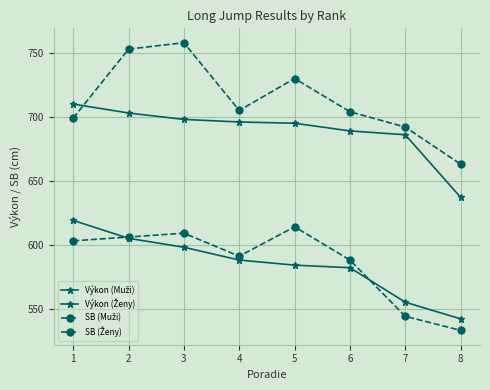

How many lines are shown in the chart?

4